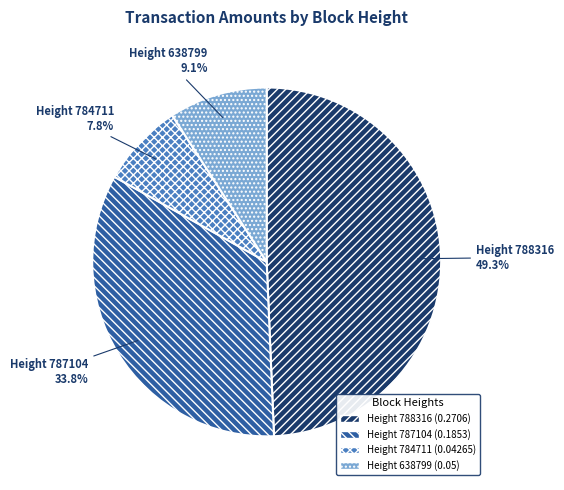

To the nearest percent, what is the average slice percentage?

25%